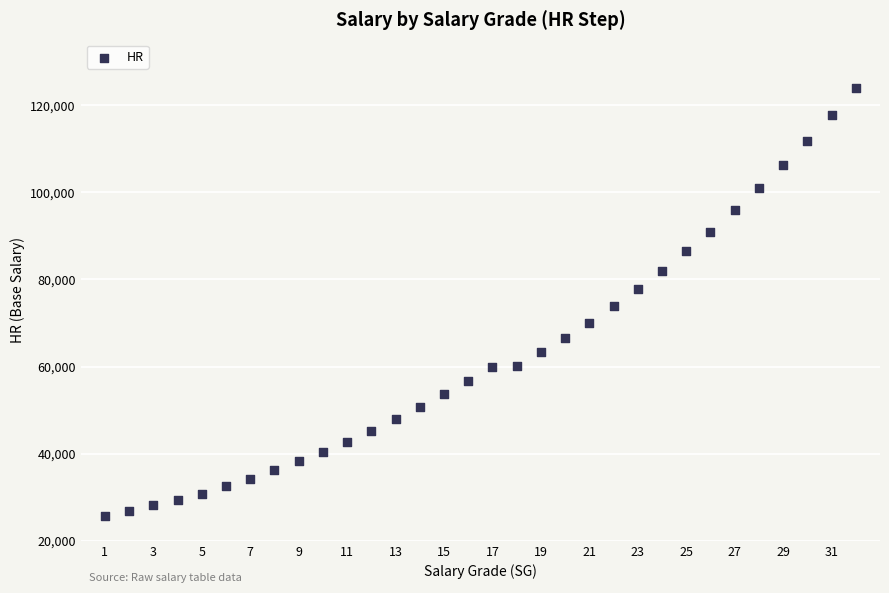

What is the range of Y values (max minus min)?

98200